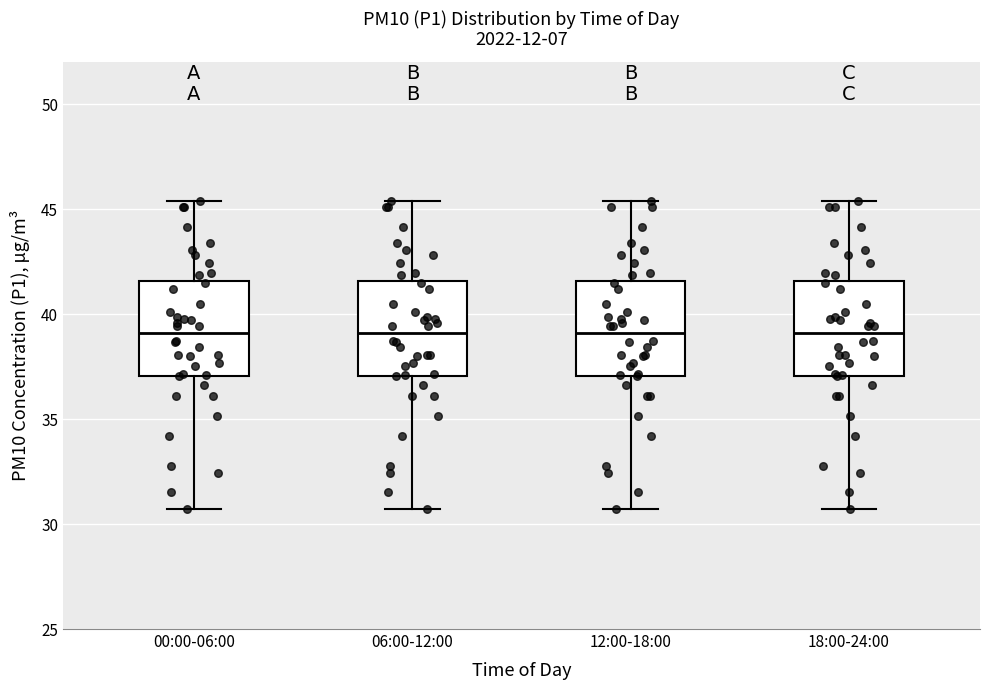

Reading left to right, transcribe this box plot: for each box, give where its median line is, the range the box spans, and where its two whiskers end, as read against the y-axis. The values are not printed on the chart, so give them approximately, as read against the axis.

00:00-06:00: median 39.0, box 37.0 to 41.5, whiskers 30.5 to 45.5
06:00-12:00: median 39.0, box 37.0 to 41.5, whiskers 30.5 to 45.5
12:00-18:00: median 39.0, box 37.0 to 41.5, whiskers 30.5 to 45.5
18:00-24:00: median 39.0, box 37.0 to 41.5, whiskers 30.5 to 45.5